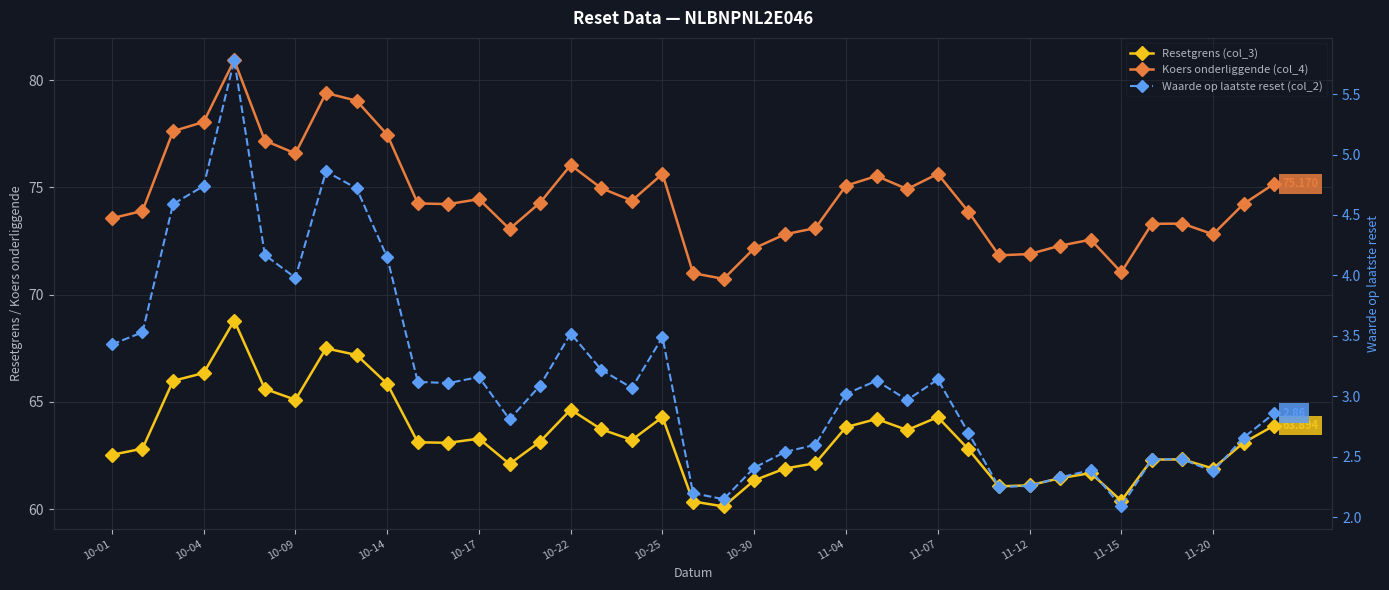

Between 18 and 34, which is larger?

18